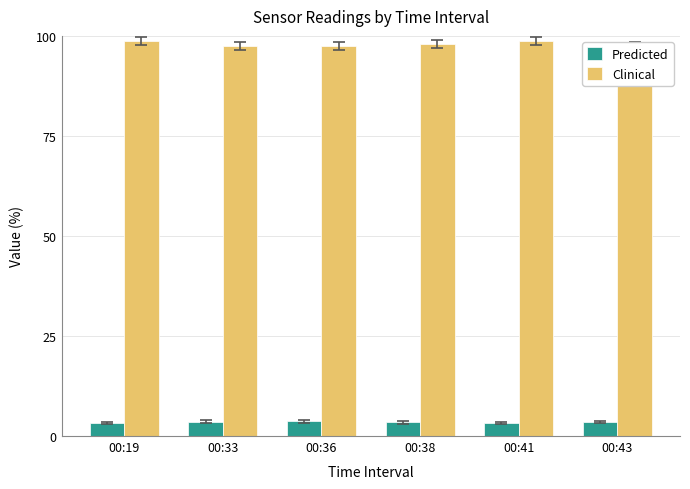

What is the lowest value of the Clinical series?

97.4